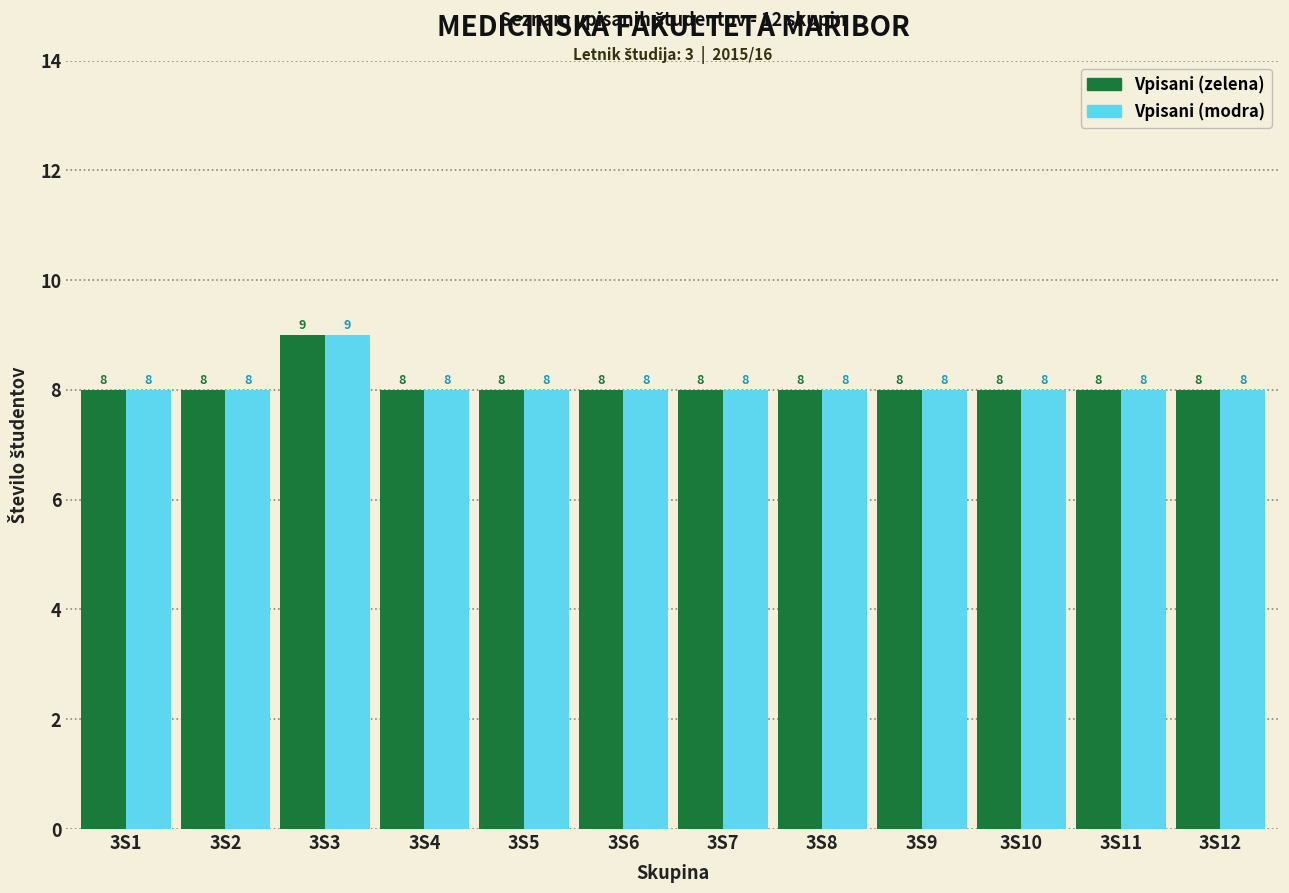

True or false: Vpisani (modra) has a value of 3 at 3S6.

False